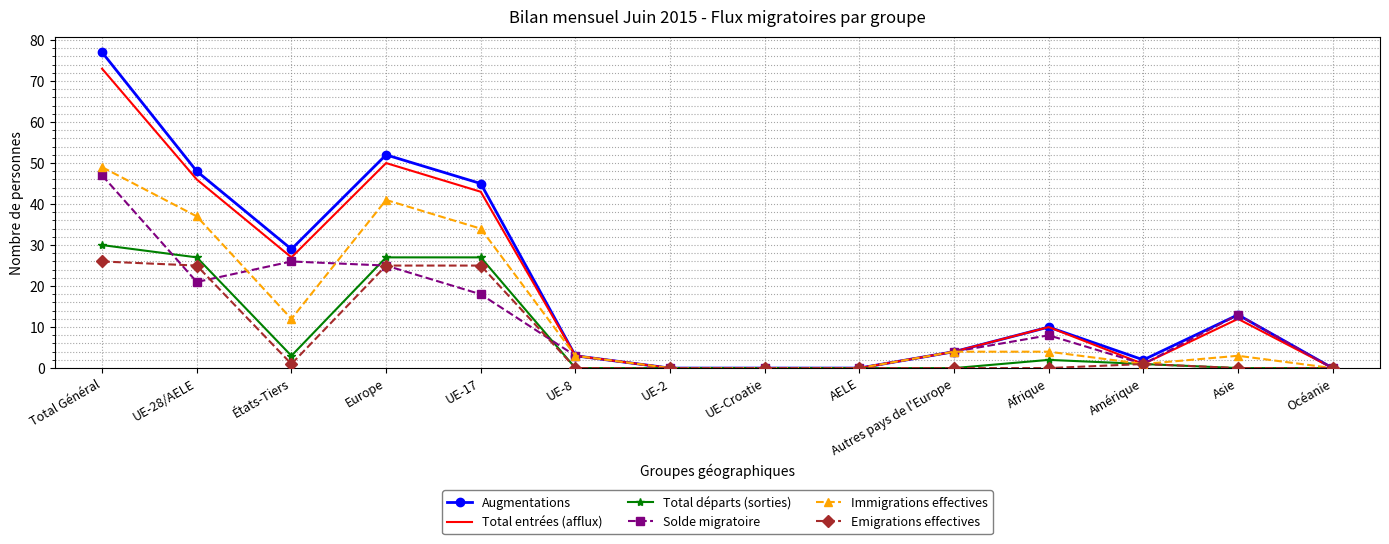

At which label does Immigrations effectives first exceed 4?

Total Général